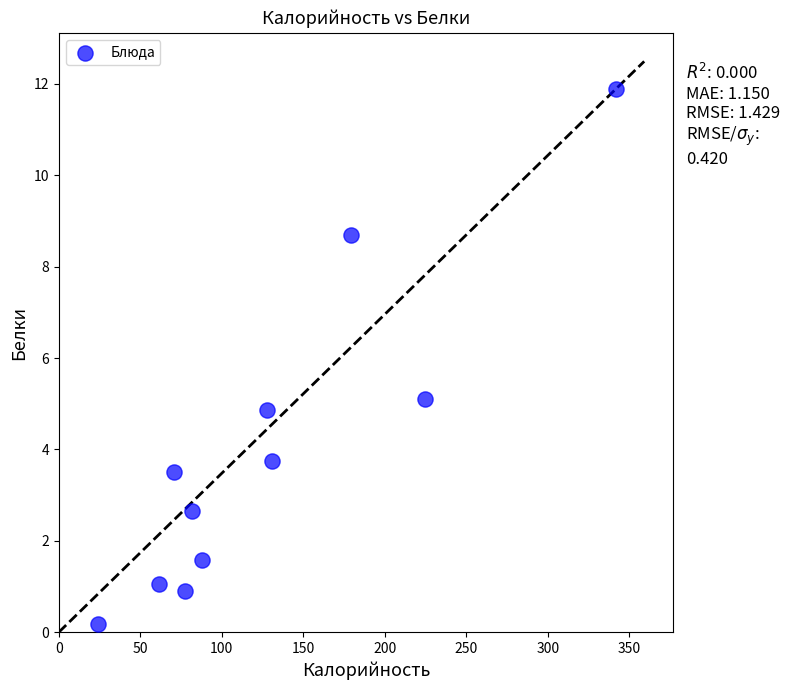

What Y value in the scatter plot is closest to 6?

5.1